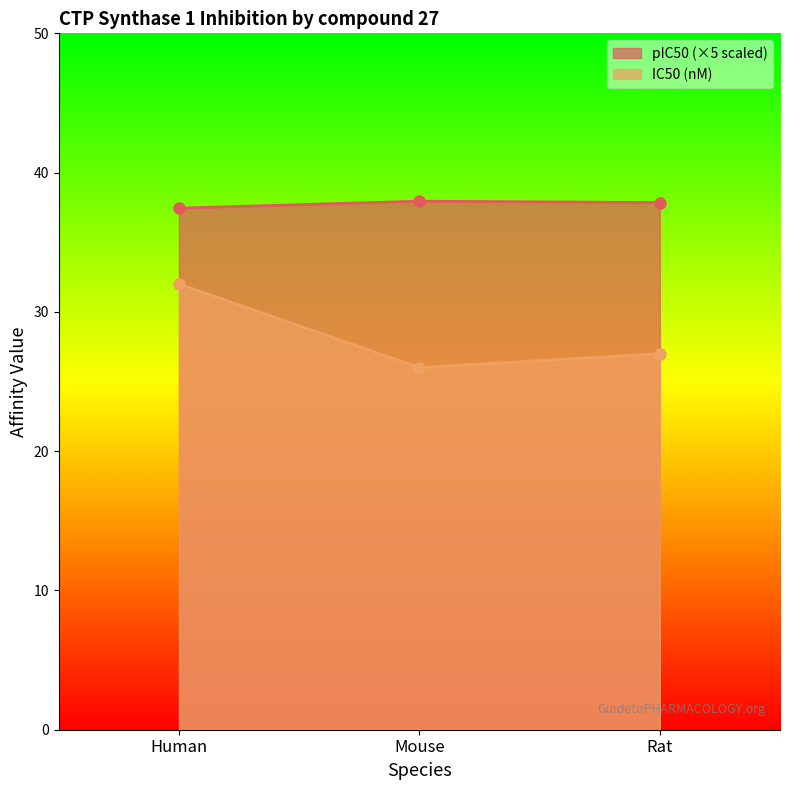

How many values in the IC50_nM series exceed 27?

1